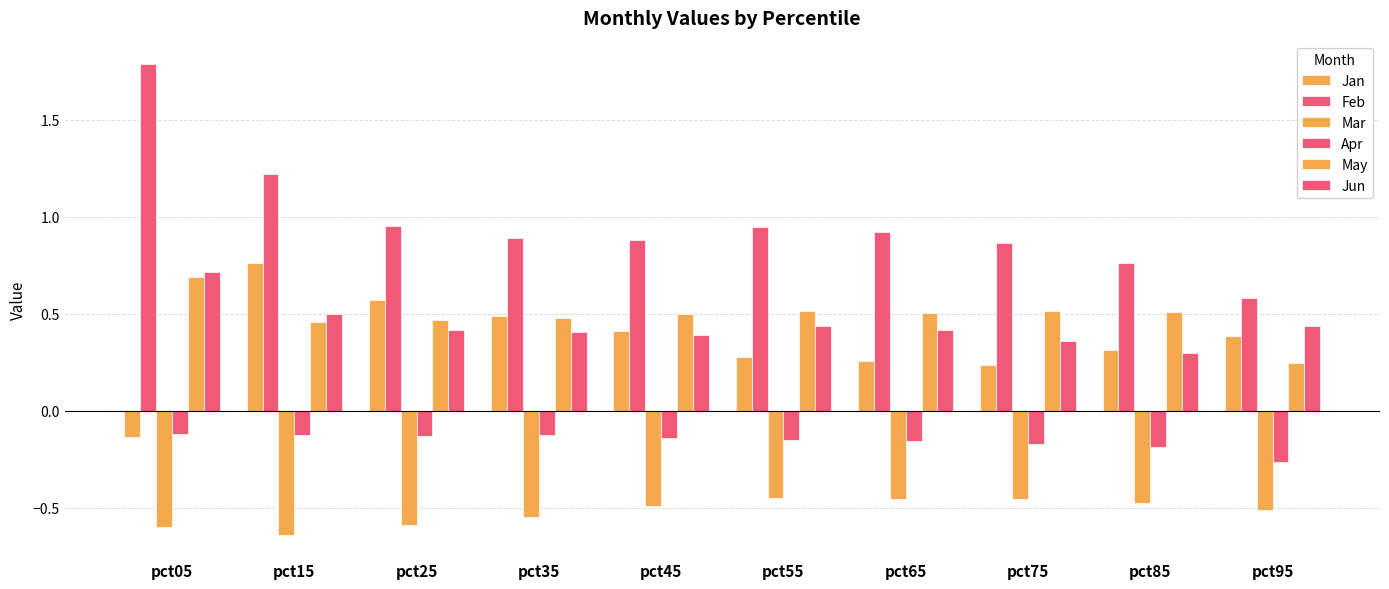

How many distinct data groups are displayed?

6